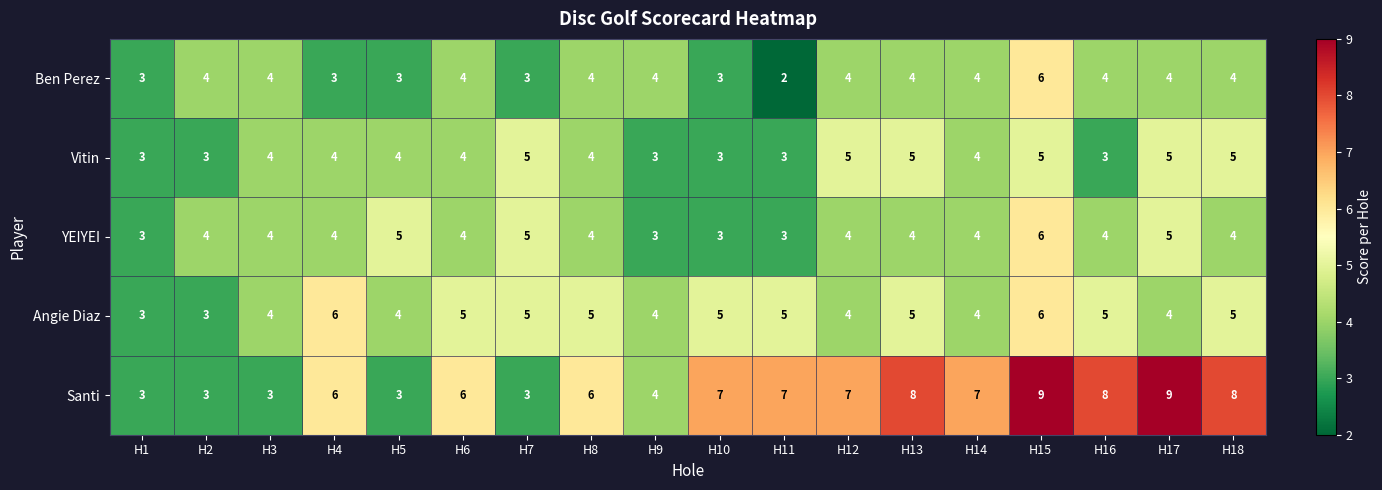

What is the total value across all series at H4?

23